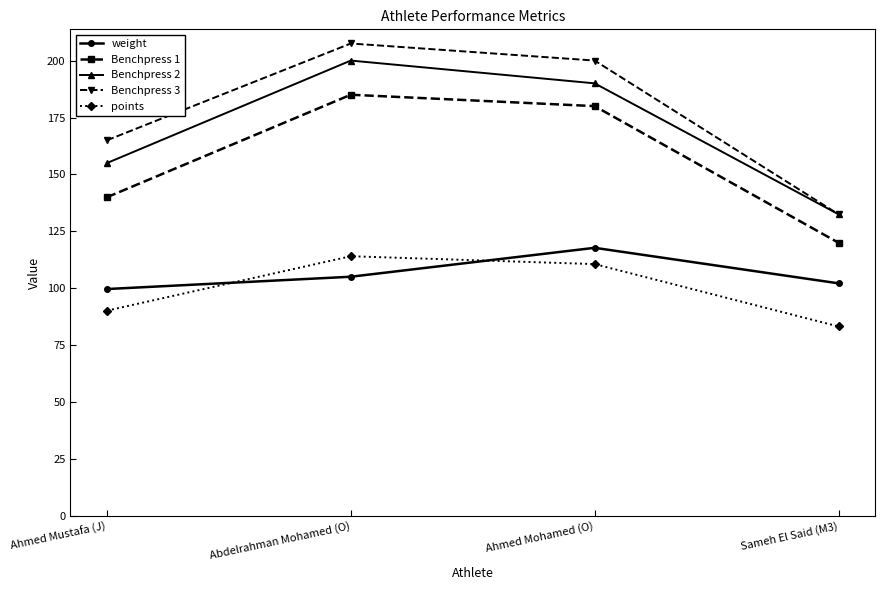

Where is the first local maximum for points?

Abdelrahman Mohamed (O)